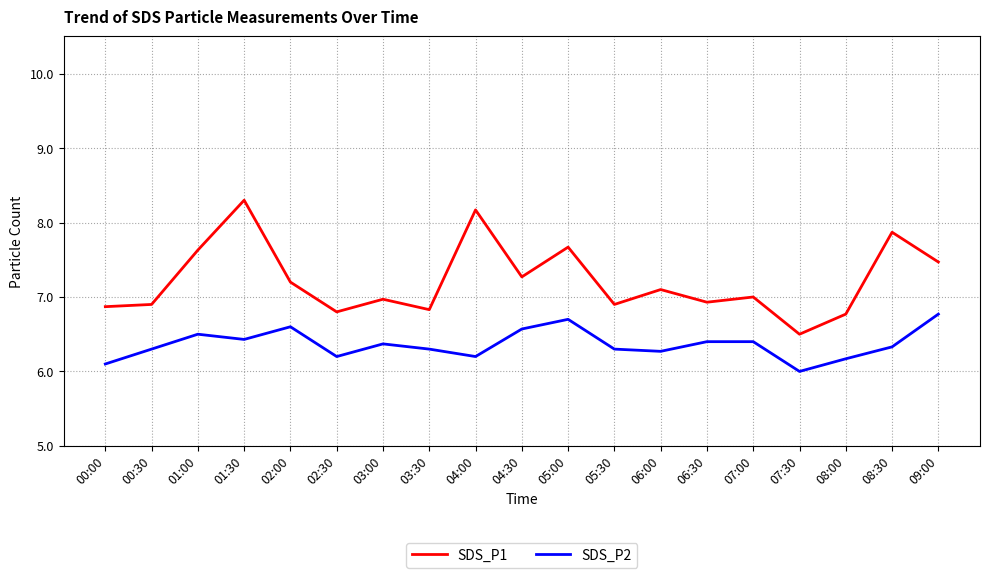

List the series in order of their overall mean, highest first.

SDS_P1, SDS_P2